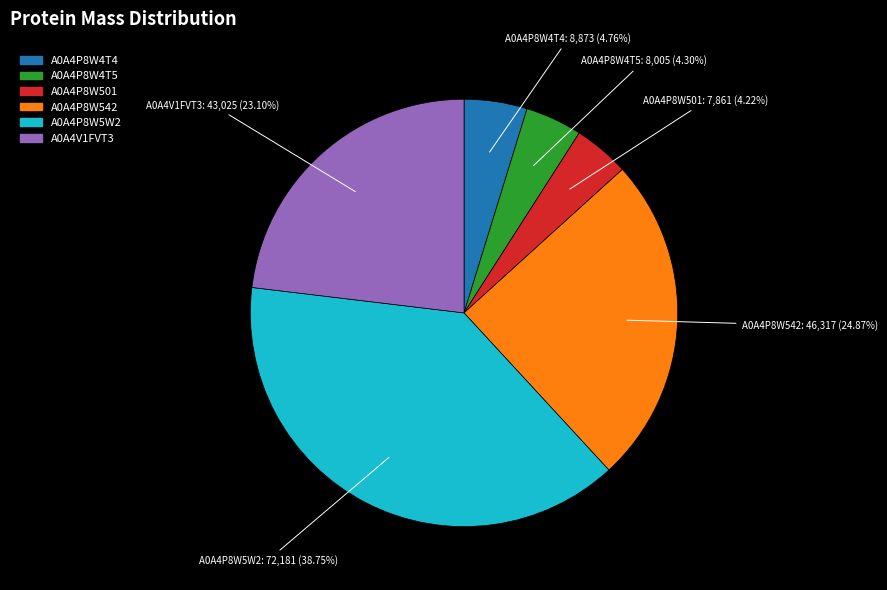

How many slices are in this pie chart?

6